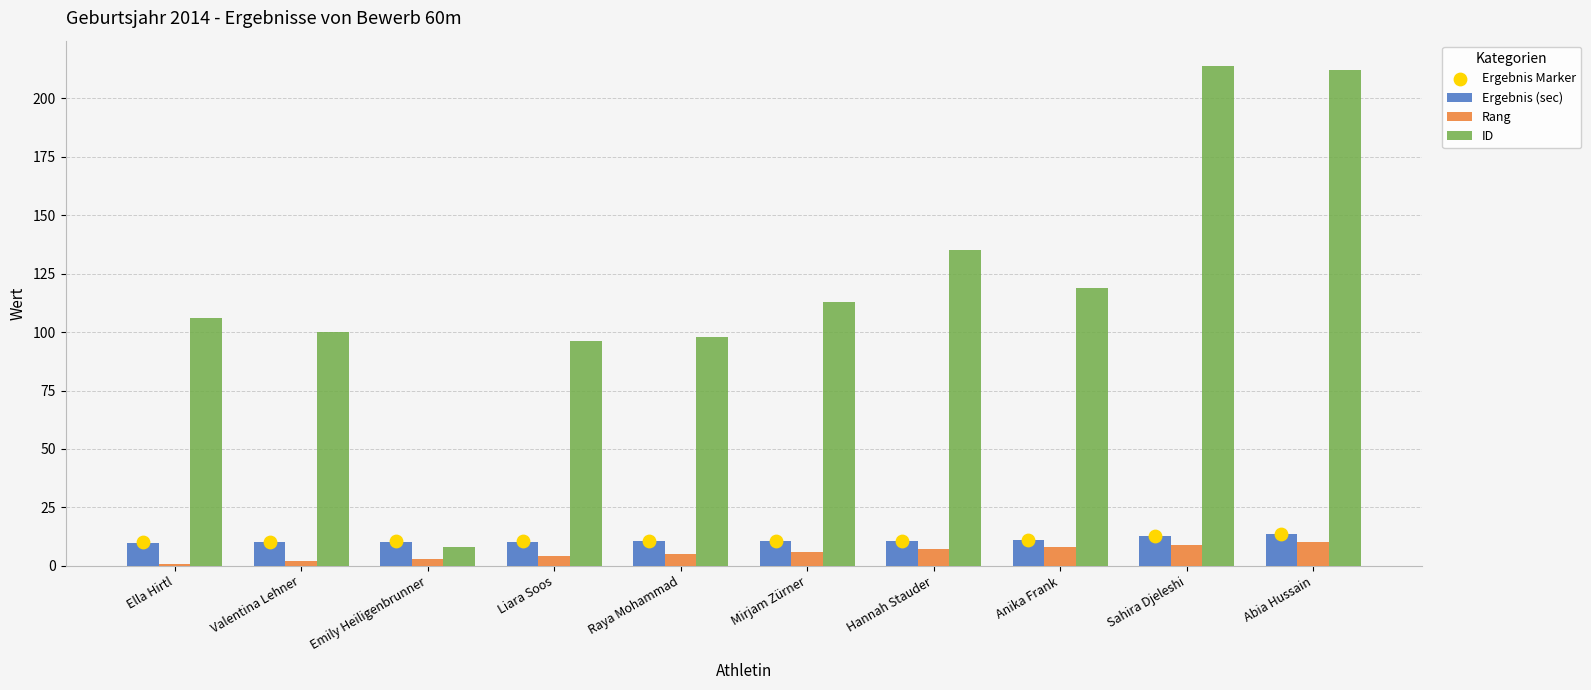

Which series has the widest spread of Y values?

ID